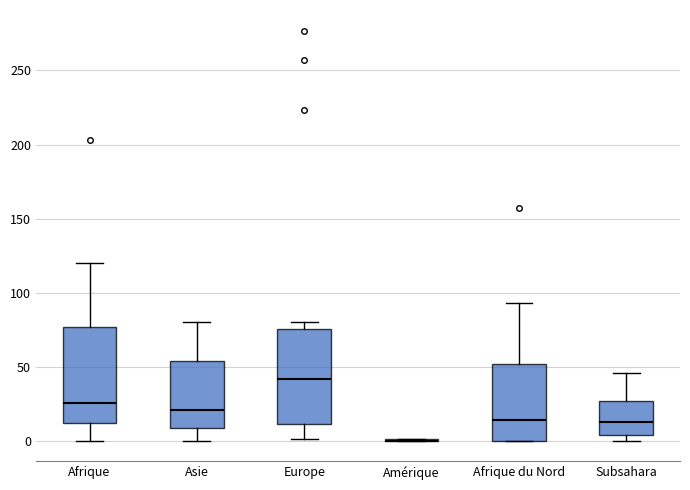

Reading left to right, transcribe this box plot: for each box, give where its median line is, the range the box spans, and where its two whiskers end, as read against the y-axis. The values are not printed on the chart, so give them approximately, as read against the axis.

Afrique: median 25, box 10 to 75, whiskers 0 to 120
Asie: median 20, box 10 to 55, whiskers 0 to 80
Europe: median 40, box 10 to 75, whiskers 0 to 80
Amérique: box collapsed to a line at 0, whiskers 0 to 0
Afrique du Nord: median 15, box 0 to 50, whiskers 0 to 95
Subsahara: median 15, box 5 to 25, whiskers 0 to 45